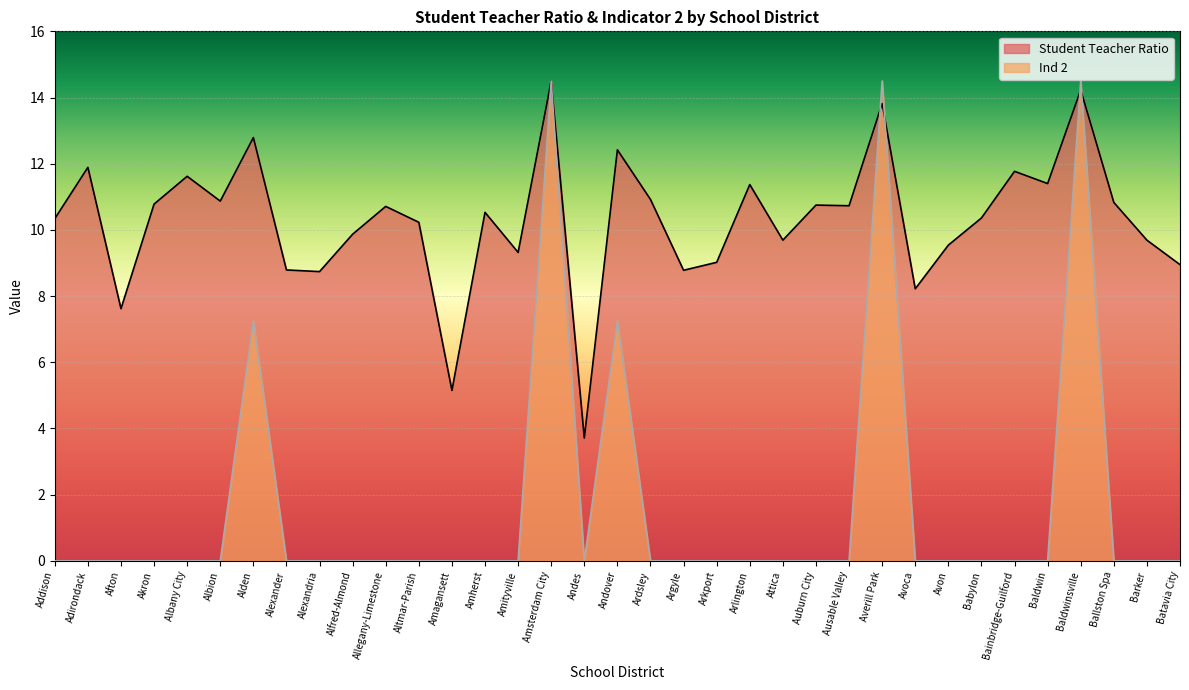

What is the label of the 7th point from the left?

Alden